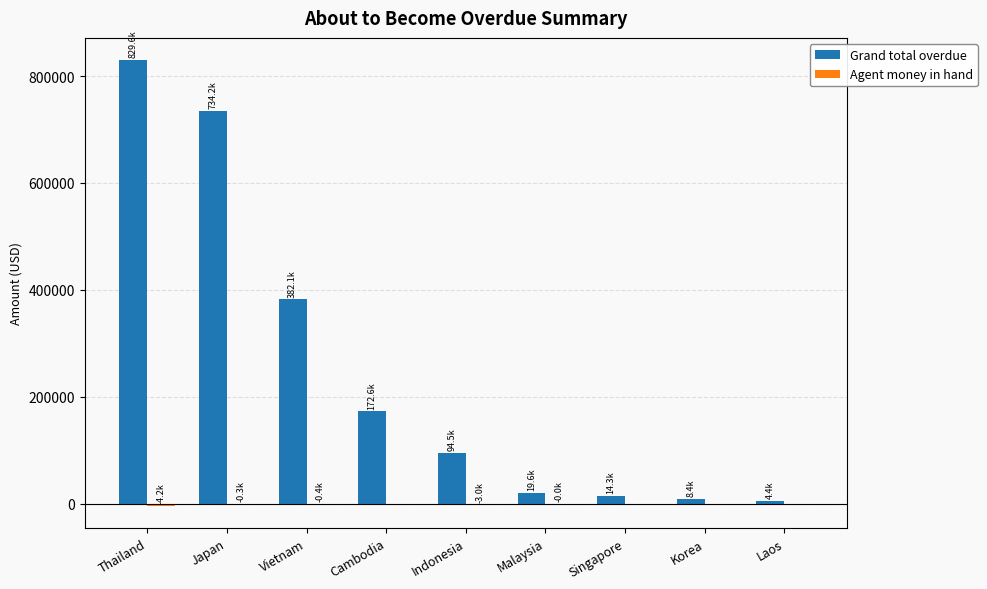

Where is Grand total overdue nearest to the value 417032?

Vietnam